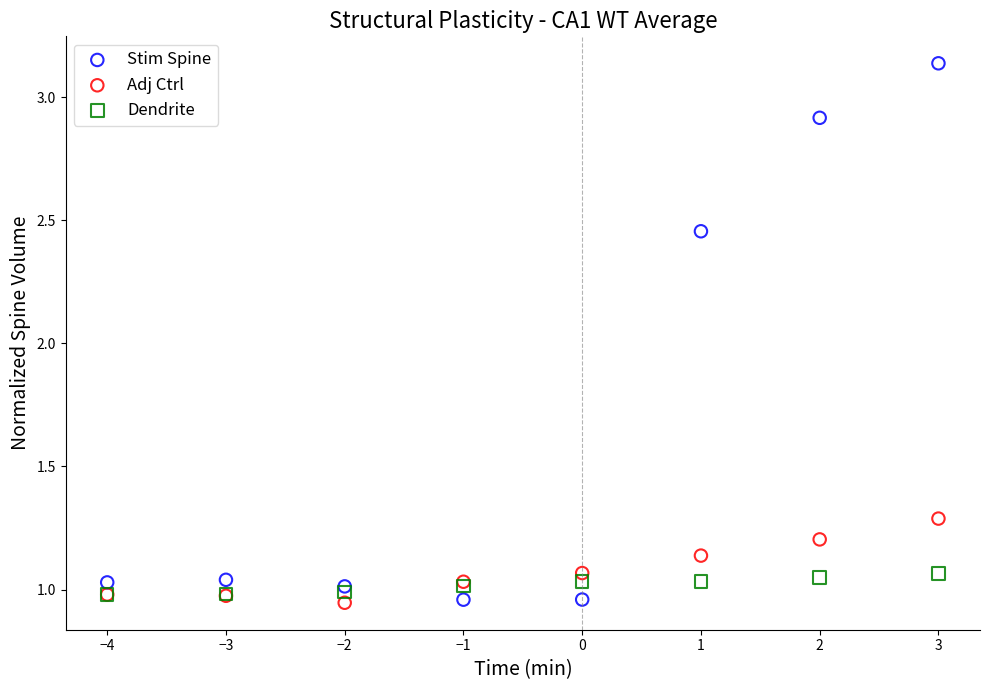

Which series has the widest spread of Y values?

Stim Spine